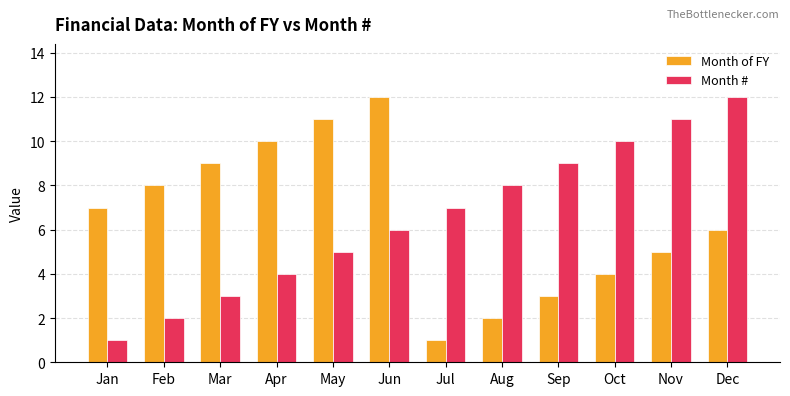

What is the spread (max minus min) of values at Mar?

6